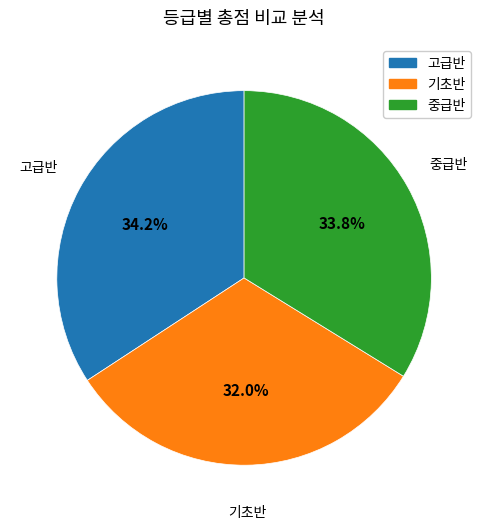

Which category has the smallest portion of the pie?

기초반